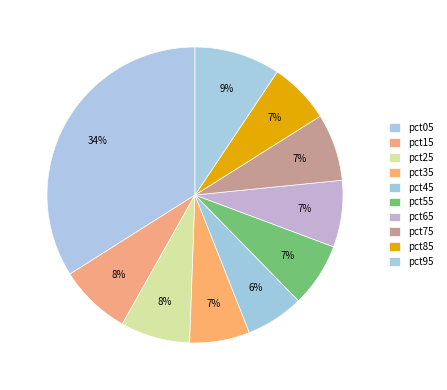

Which category has the biggest portion of the pie?

pct05